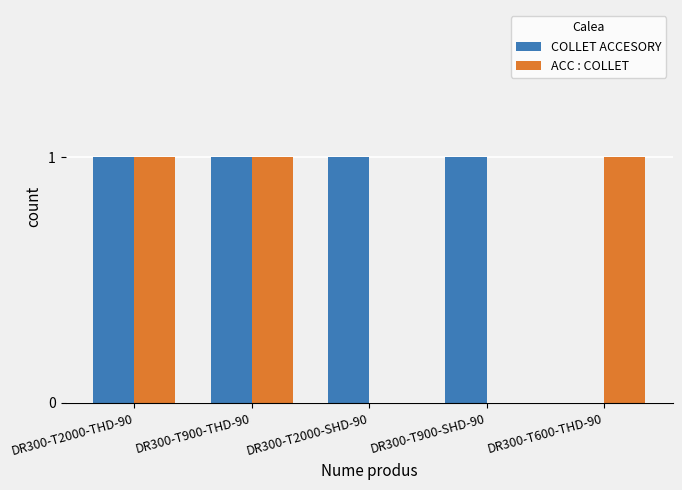

True or false: COLLET ACCESORY has a value of 1 at DR300-T900-THD-90.

True